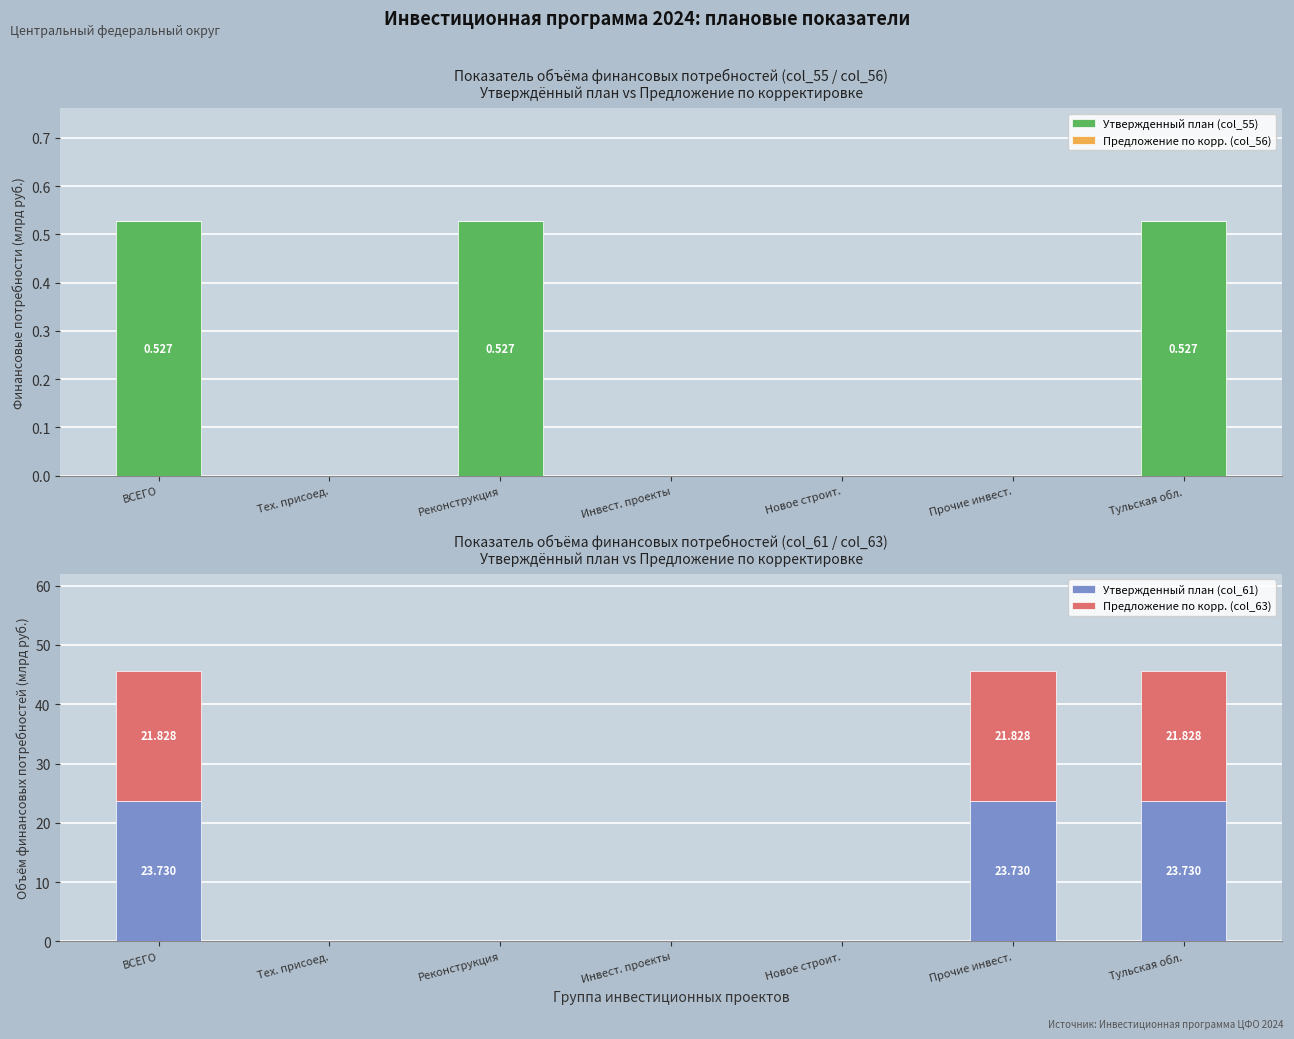

What are all the series names shown in the legend?

Утвержденный план (col_55), Предложение по корр. (col_56), Утвержденный план (col_61), Предложение по корр. (col_63)